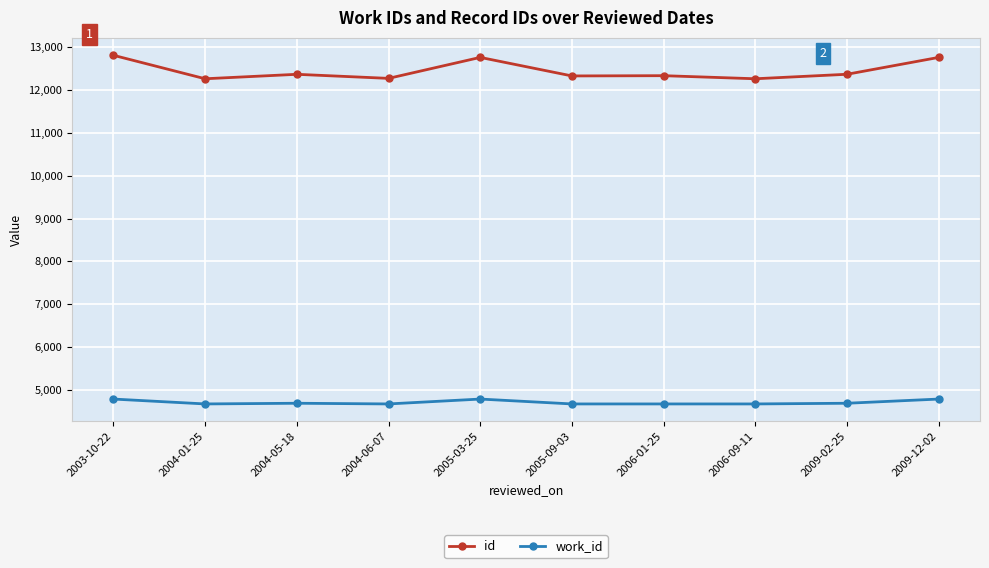

What is the label of the 9th point from the right?

2004-01-25